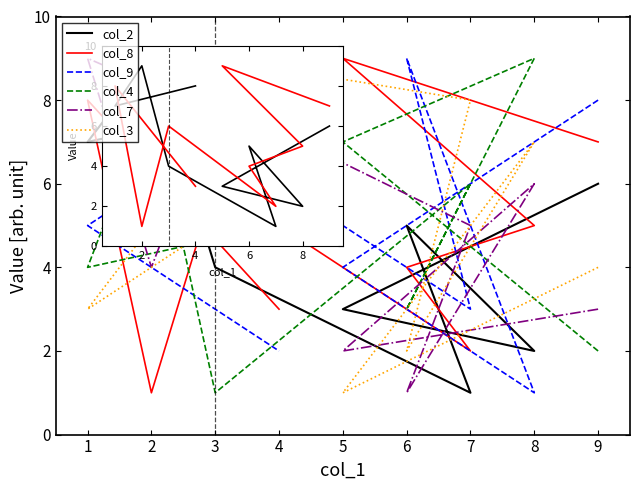

Reading right to left, list all the values displayed in this chart.

col_2: 8	7	9	4	1	5	2	3	6
col_8: 3	8	1	6	2	4	5	9	7
col_9: 2	5	6	7	3	9	1	4	8
col_4: 5	4	8	1	6	3	9	7	2
col_7: 7	9	4	8	5	1	6	2	3
col_3: 6	3	5	9	8	2	7	1	4